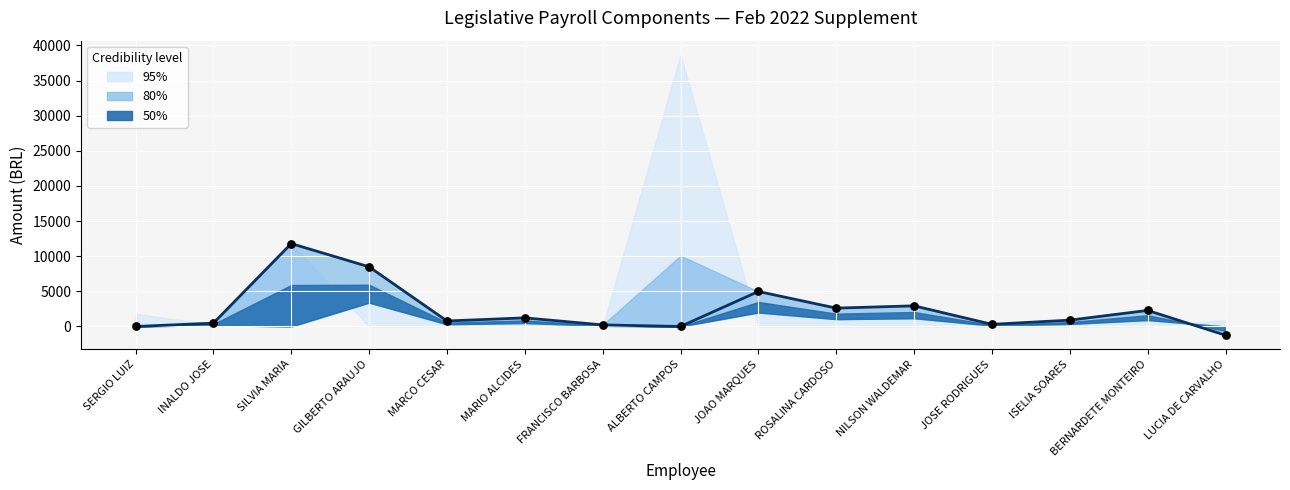

Which has a higher value, FRANCISCO BARBOSA or LUCIA DE CARVALHO?

FRANCISCO BARBOSA